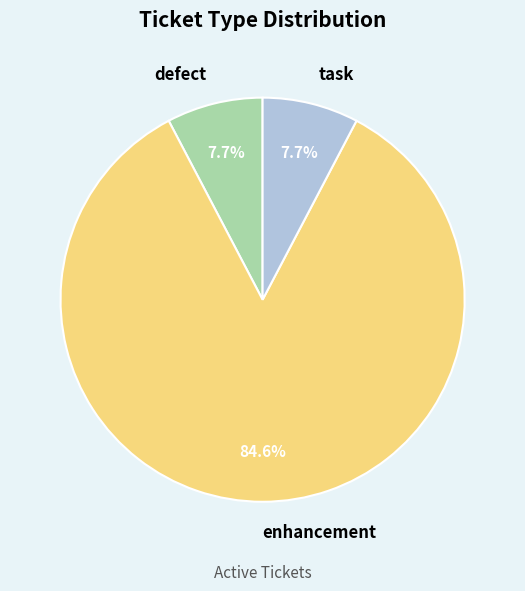

Does defect represent more than half of the total?

No